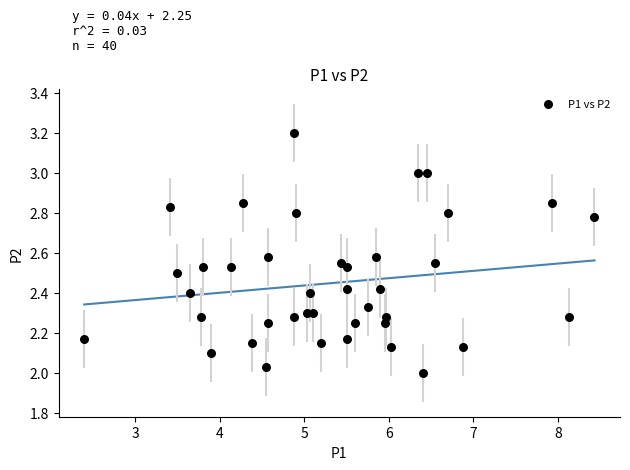

What is the range of Y values (max minus min)?

1.2